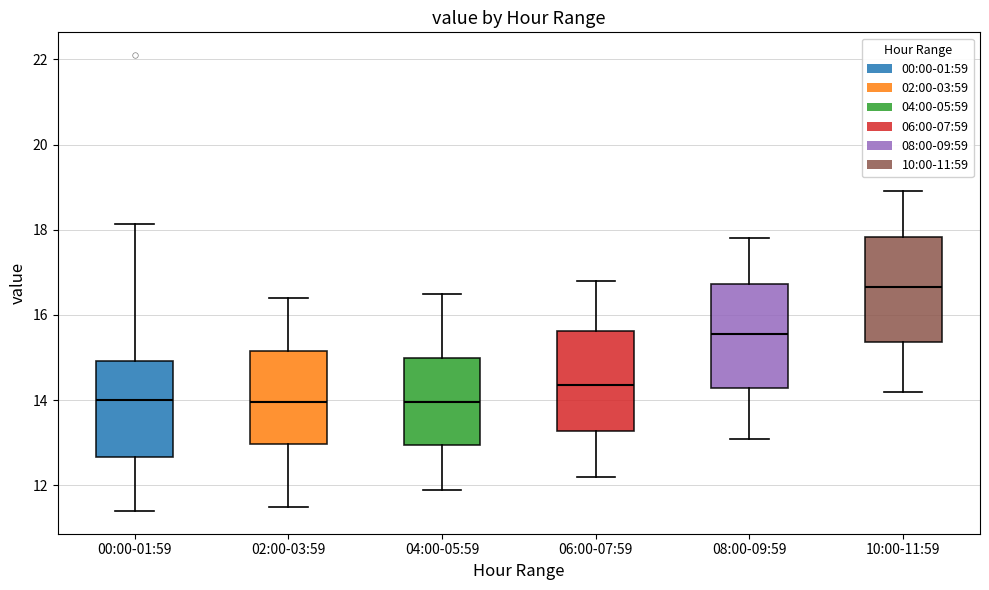

Reading left to right, transcribe this box plot: for each box, give where its median line is, the range the box spans, and where its two whiskers end, as read against the y-axis. The values are not printed on the chart, so give them approximately, as read against the axis.

00:00-01:59: median 14.0, box 12.6 to 15.0, whiskers 11.4 to 18.2
02:00-03:59: median 14.0, box 13.0 to 15.2, whiskers 11.6 to 16.4
04:00-05:59: median 14.0, box 13.0 to 15.0, whiskers 12.0 to 16.6
06:00-07:59: median 14.4, box 13.2 to 15.6, whiskers 12.2 to 16.8
08:00-09:59: median 15.6, box 14.2 to 16.8, whiskers 13.2 to 17.8
10:00-11:59: median 16.6, box 15.4 to 17.8, whiskers 14.2 to 19.0